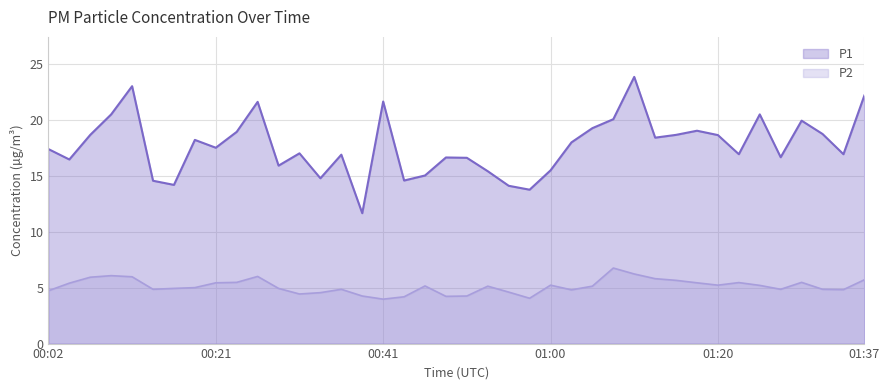

What is the difference between the maximum and minimum values in the P2 series?

2.8